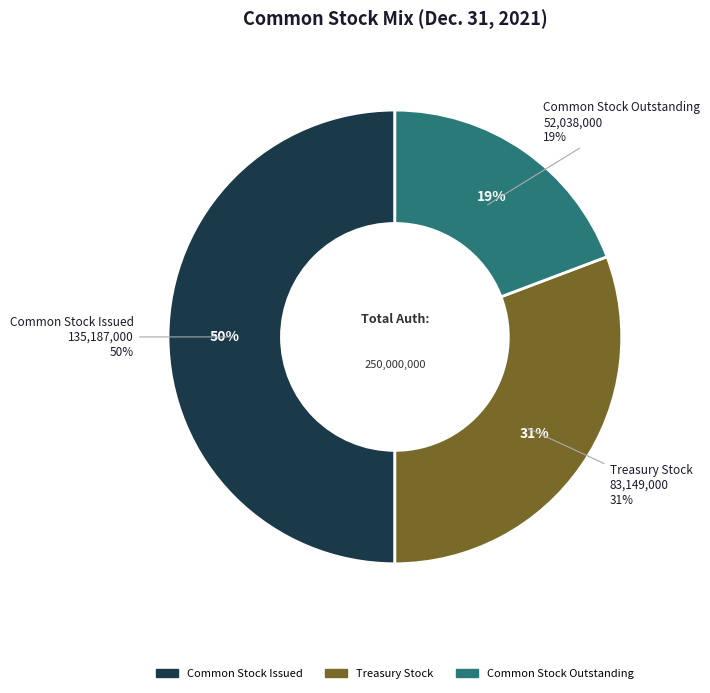

How many segments does this pie chart have?

3